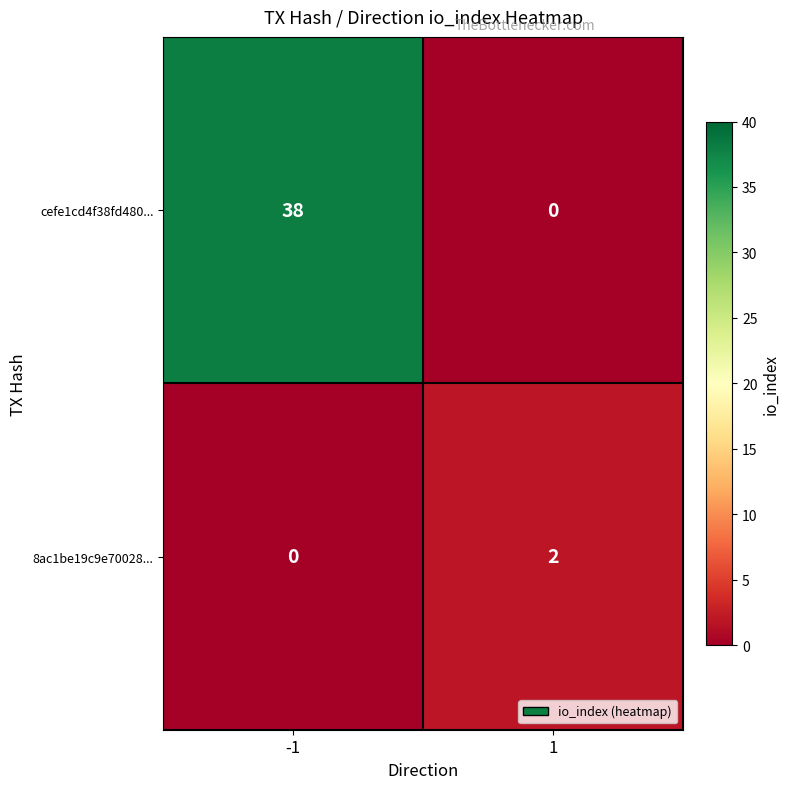

How many categories are shown in the chart?

2